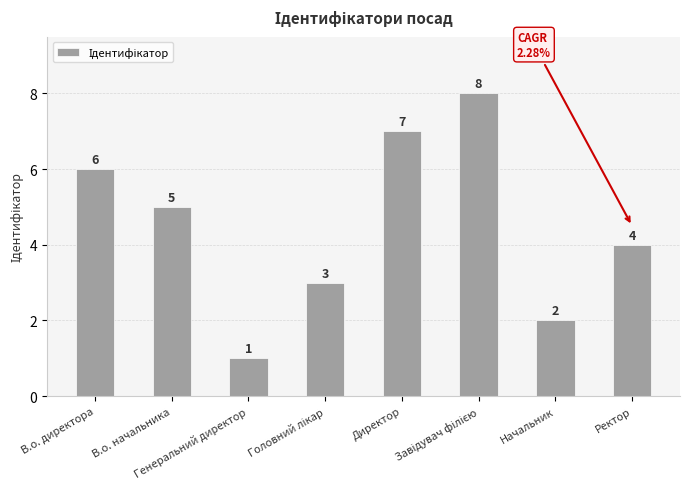

What is the difference between the second highest and minimum values?

6